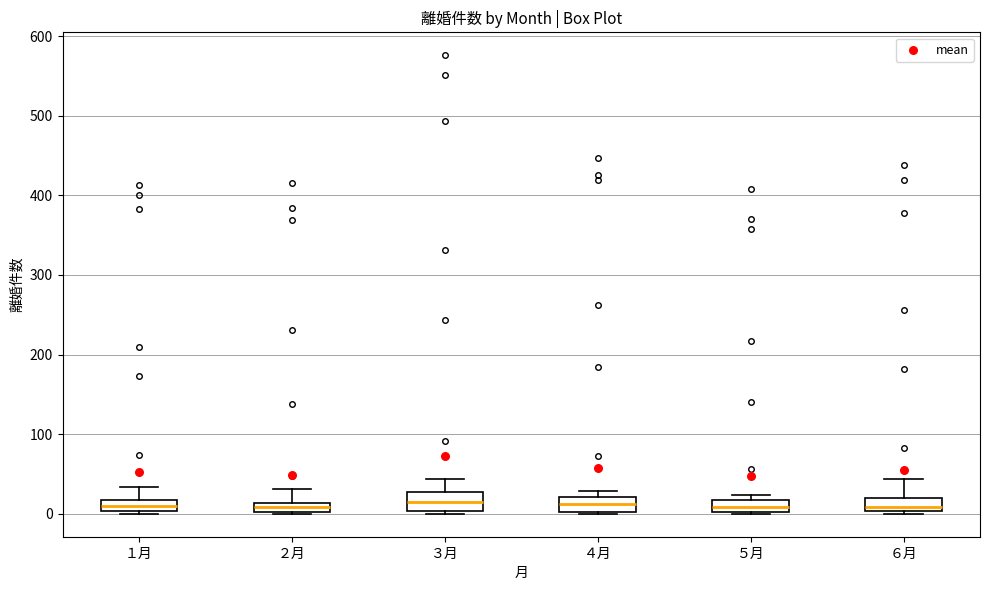

Where does the median line of the box for １月 sit on the y-axis? The values are not printed on the chart, so give them approximately, as read against the axis.

10